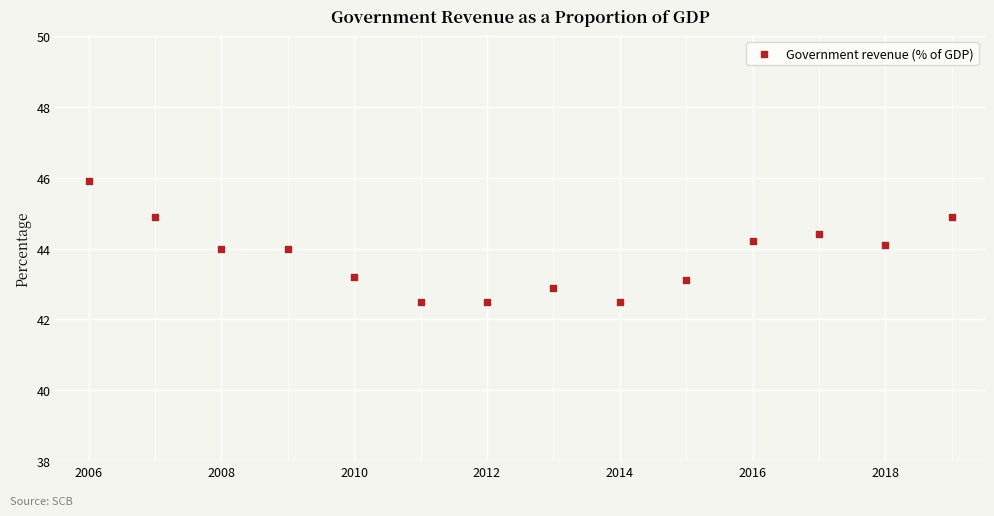

What is the range of Y values (max minus min)?

3.4